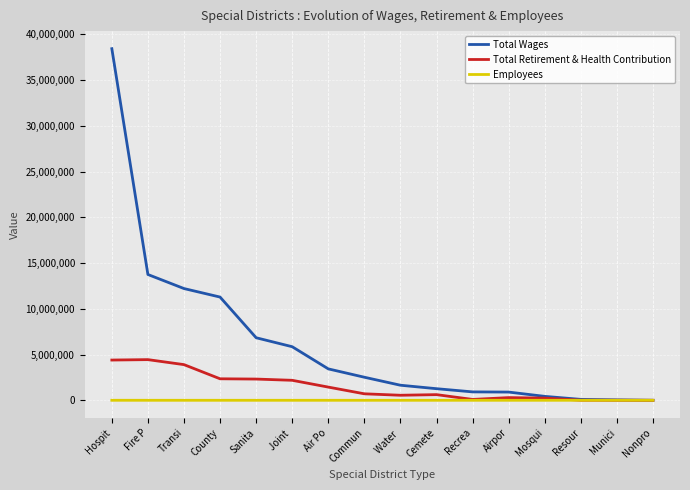

List the series in order of their peak value, highest first.

Total Wages, Total Retirement & Health Contribution, Employees